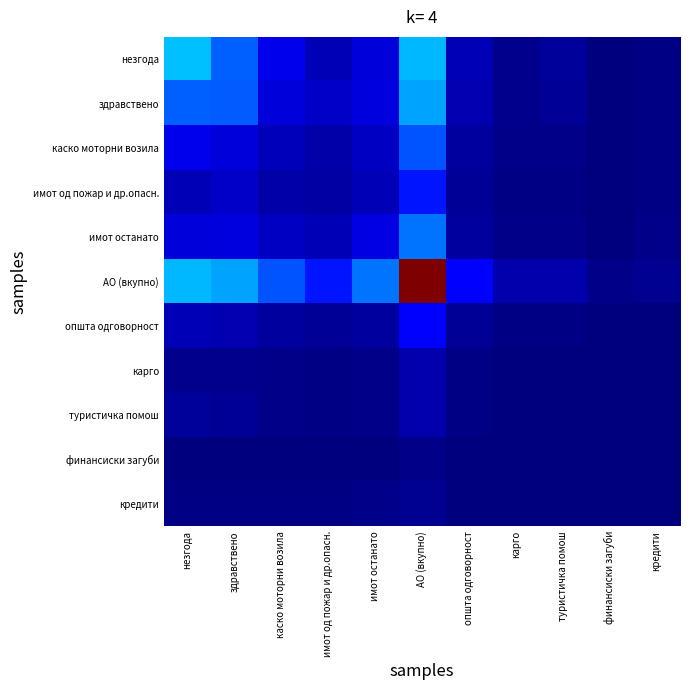

Reading left to right, list all the values displayed in this chart.

незгода: незгода=0.3	здравствено=0.2	каско моторни возила=0.1	имот од пожар и др.опасн.=0.1	имот останато=0.1	АО (вкупно)=0.3	општа одговорност=0.1	карго=0.0	туристичка помош=0.0	финансиски загуби=0.0	кредити=0.0
здравствено: незгода=0.2	здравствено=0.2	каско моторни возила=0.1	имот од пожар и др.опасн.=0.1	имот останато=0.1	АО (вкупно)=0.3	општа одговорност=0.0	карго=0.0	туристичка помош=0.0	финансиски загуби=0.0	кредити=0.0
каско моторни возила: незгода=0.1	здравствено=0.1	каско моторни возила=0.1	имот од пожар и др.опасн.=0.0	имот останато=0.1	АО (вкупно)=0.2	општа одговорност=0.0	карго=0.0	туристичка помош=0.0	финансиски загуби=0.0	кредити=0.0
имот од пожар и др.опасн.: незгода=0.1	здравствено=0.1	каско моторни возила=0.0	имот од пожар и др.опасн.=0.0	имот останато=0.0	АО (вкупно)=0.1	општа одговорност=0.0	карго=0.0	туристичка помош=0.0	финансиски загуби=0.0	кредити=0.0
имот останато: незгода=0.1	здравствено=0.1	каско моторни возила=0.1	имот од пожар и др.опасн.=0.0	имот останато=0.1	АО (вкупно)=0.2	општа одговорност=0.0	карго=0.0	туристичка помош=0.0	финансиски загуби=0.0	кредити=0.0
АО (вкупно): незгода=0.3	здравствено=0.3	каско моторни возила=0.2	имот од пожар и др.опасн.=0.1	имот останато=0.2	АО (вкупно)=1.0	општа одговорност=0.1	карго=0.0	туристичка помош=0.0	финансиски загуби=0.0	кредити=0.0
општа одговорност: незгода=0.1	здравствено=0.0	каско моторни возила=0.0	имот од пожар и др.опасн.=0.0	имот останато=0.0	АО (вкупно)=0.1	општа одговорност=0.0	карго=0.0	туристичка помош=0.0	финансиски загуби=0.0	кредити=0.0
карго: незгода=0.0	здравствено=0.0	каско моторни возила=0.0	имот од пожар и др.опасн.=0.0	имот останато=0.0	АО (вкупно)=0.0	општа одговорност=0.0	карго=0.0	туристичка помош=0.0	финансиски загуби=0.0	кредити=0.0
туристичка помош: незгода=0.0	здравствено=0.0	каско моторни возила=0.0	имот од пожар и др.опасн.=0.0	имот останато=0.0	АО (вкупно)=0.0	општа одговорност=0.0	карго=0.0	туристичка помош=0.0	финансиски загуби=0.0	кредити=0.0
финансиски загуби: незгода=0.0	здравствено=0.0	каско моторни возила=0.0	имот од пожар и др.опасн.=0.0	имот останато=0.0	АО (вкупно)=0.0	општа одговорност=0.0	карго=0.0	туристичка помош=0.0	финансиски загуби=0.0	кредити=0.0
кредити: незгода=0.0	здравствено=0.0	каско моторни возила=0.0	имот од пожар и др.опасн.=0.0	имот останато=0.0	АО (вкупно)=0.0	општа одговорност=0.0	карго=0.0	туристичка помош=0.0	финансиски загуби=0.0	кредити=0.0